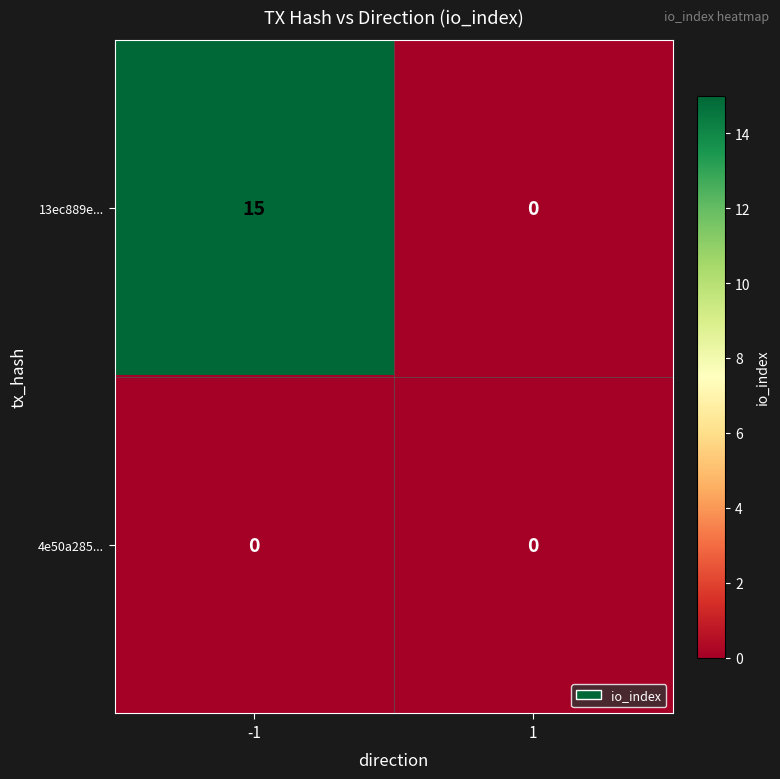

Rank the series at -1 from lowest to highest value.

4e50a285..., 13ec889e...